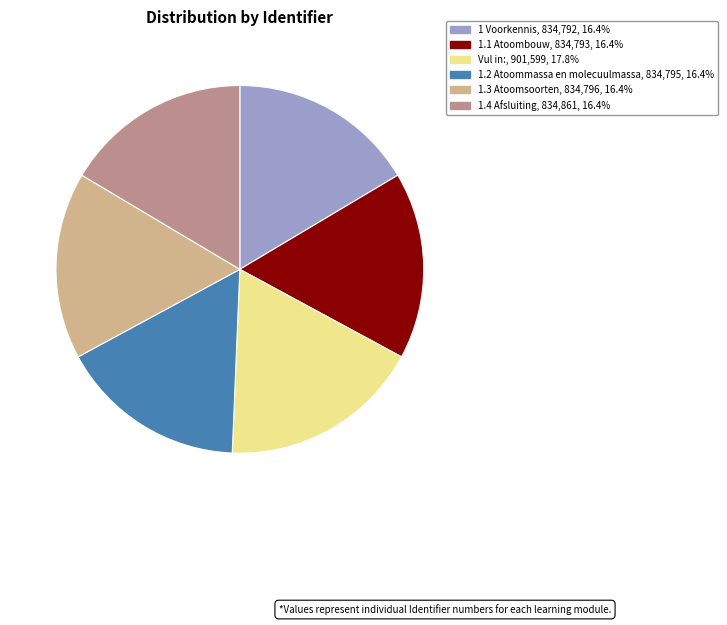

What is the largest slice in the pie chart?

Vul in: